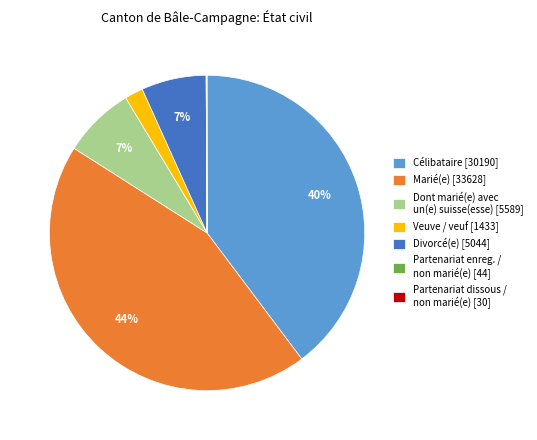

To the nearest percent, what is the average slice percentage?

14%